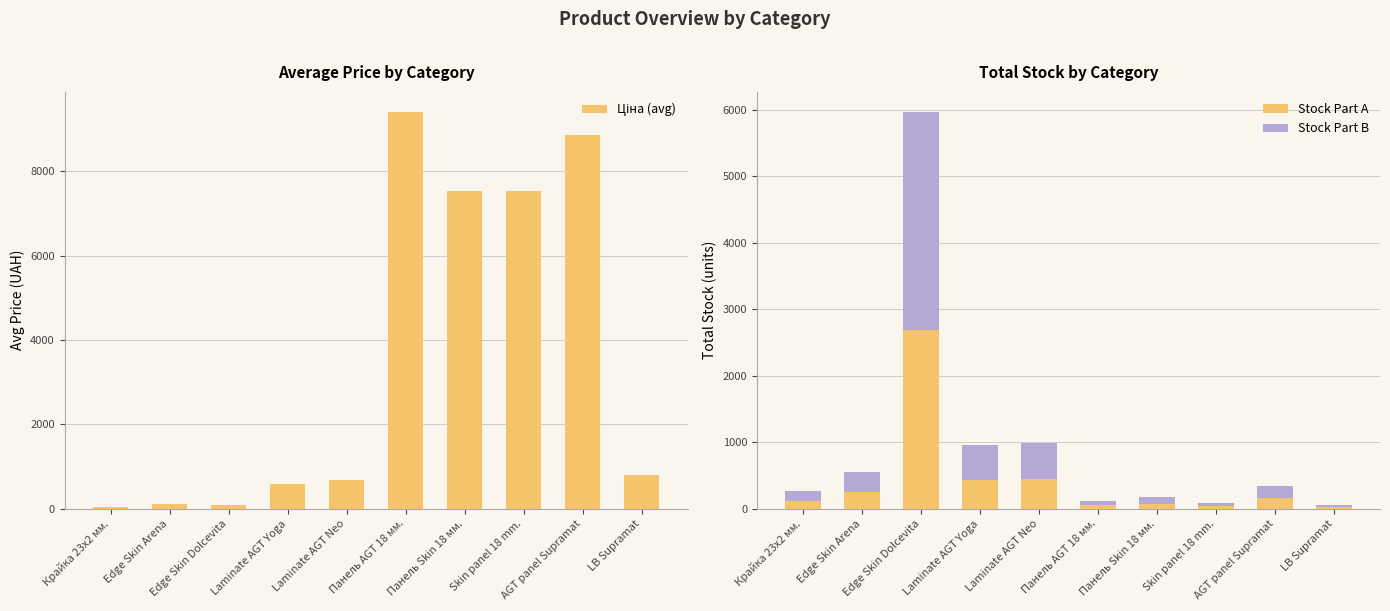

What is the minimum value for Stock Part A?

23.9